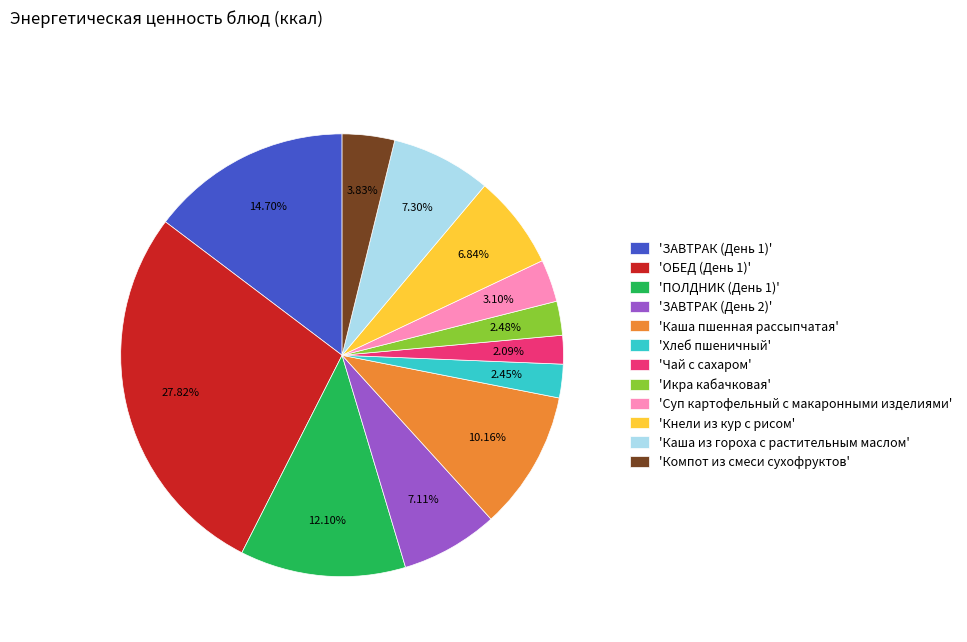

Is there a majority slice in this chart?

No